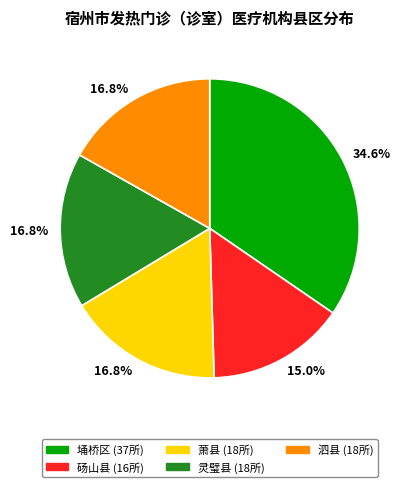

Which slice is the smallest?

砀山县